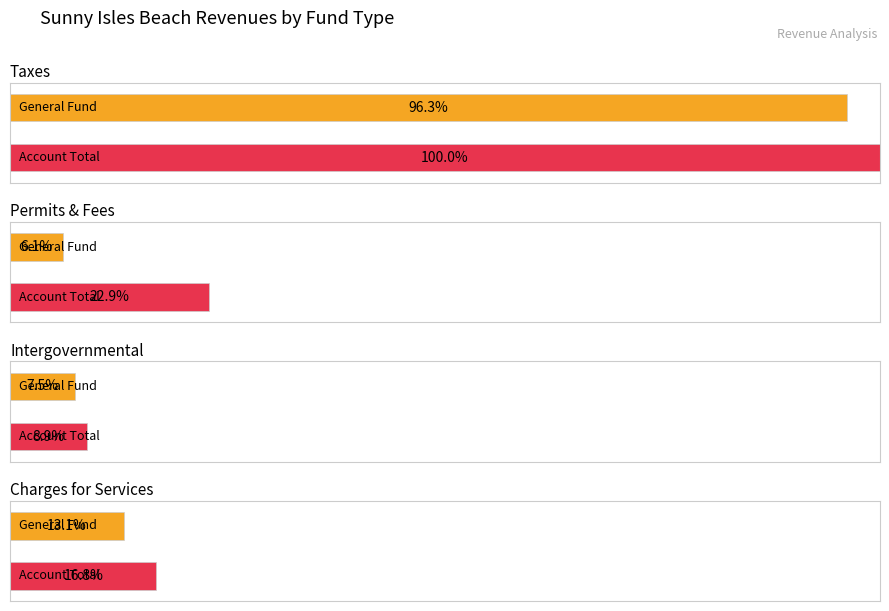

True or false: Special Revenue has a value of 1483645 at Taxes.

False